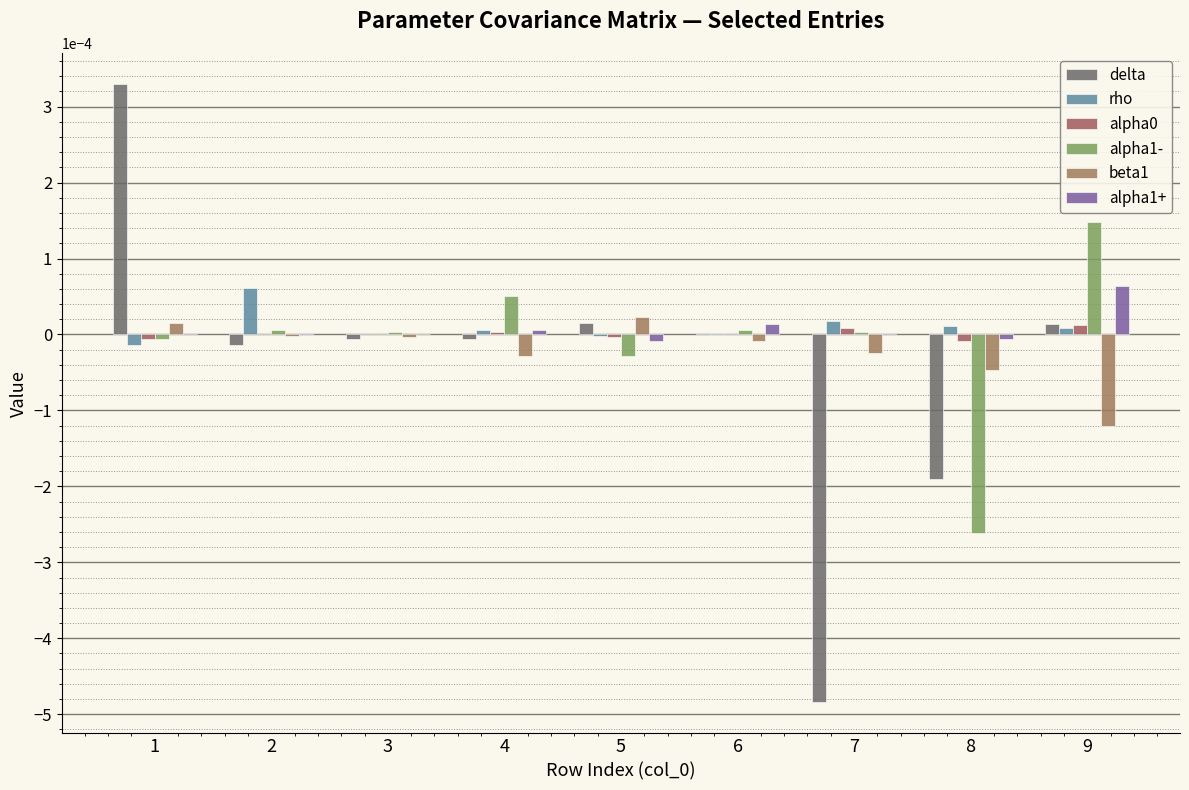

How many data points does each series have?

9